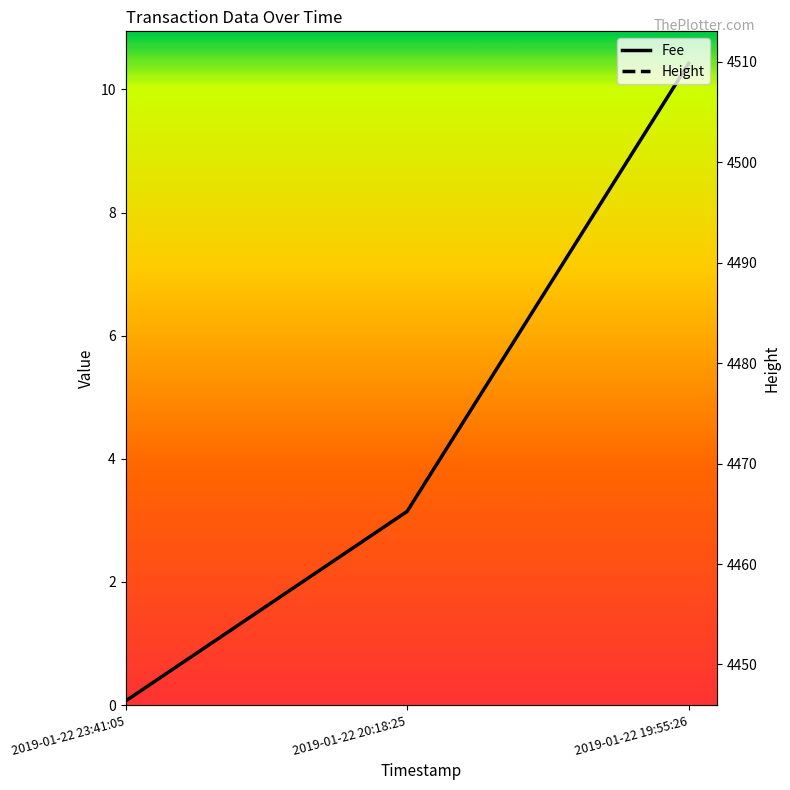

Where is Height nearest to the value 4479?

2019-01-22 20:18:25